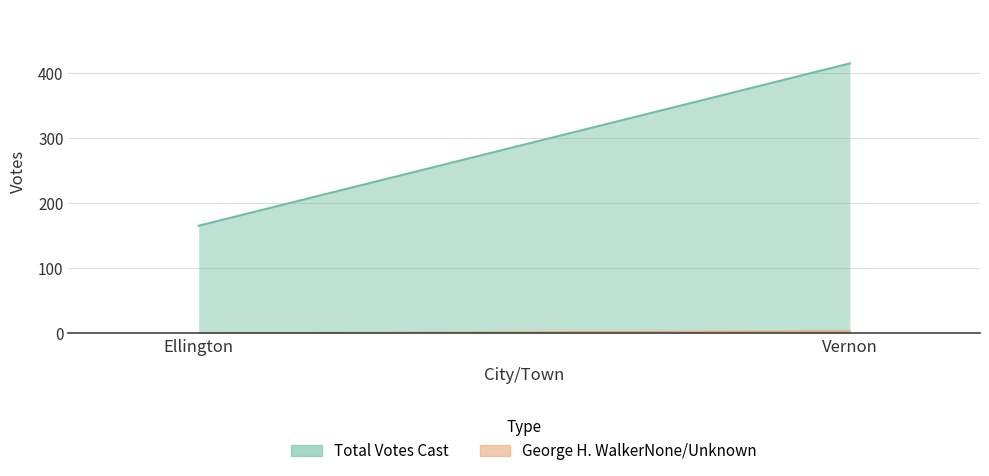

Which series has the largest total across all categories?

Total Votes Cast